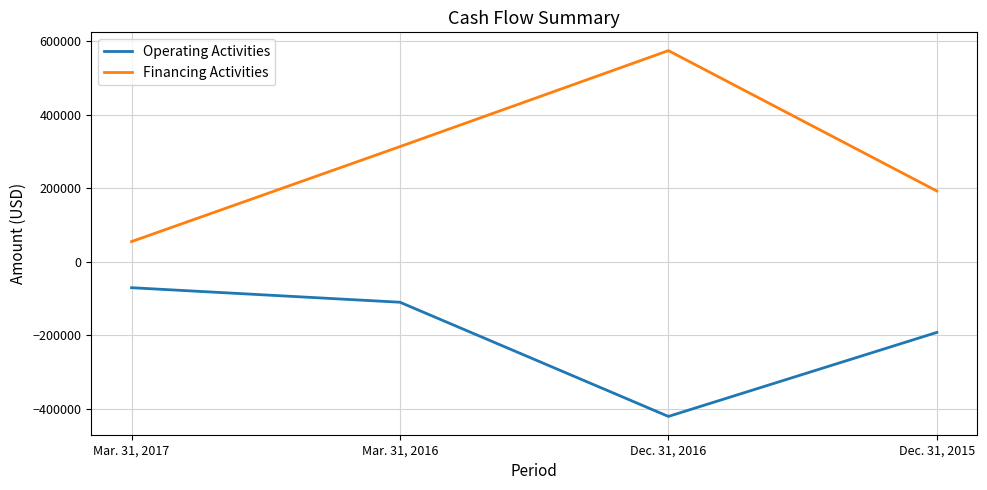

True or false: Operating Activities has a value of -311501 at Dec. 31, 2015.

False